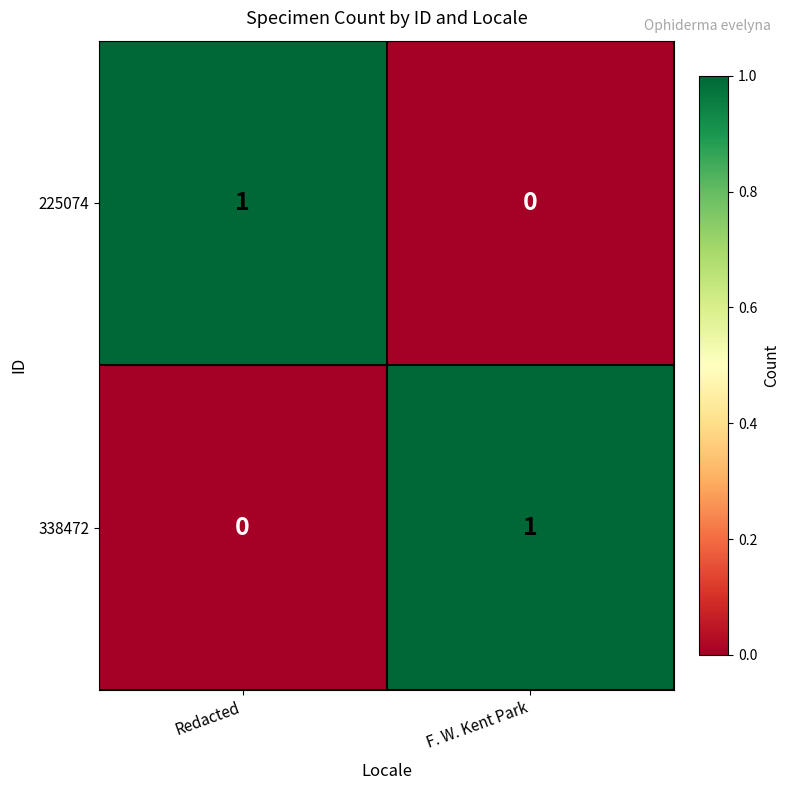

At which label is 338472 closest to 0?

Redacted